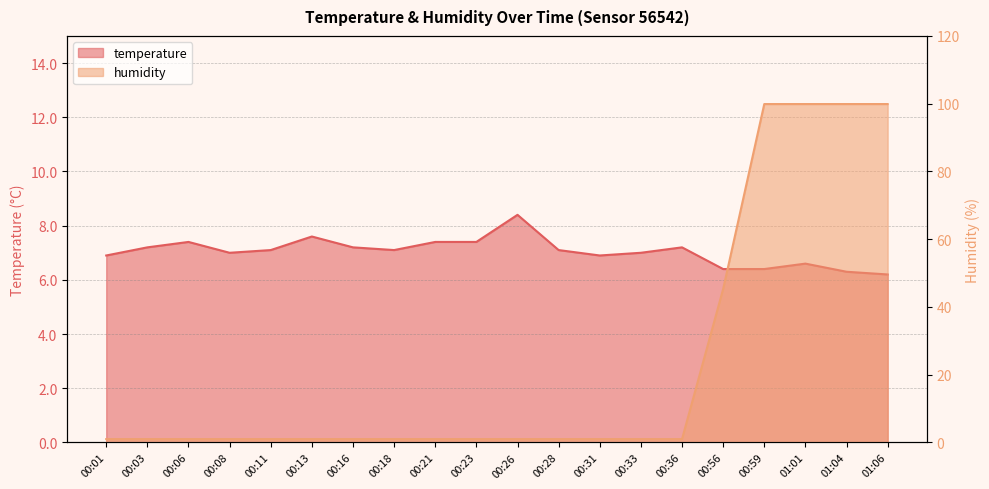

What position from the left is 01:01?

18